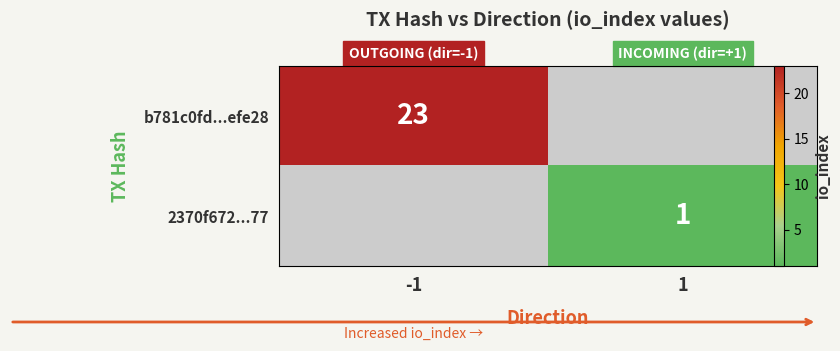

At which label does b781c0fd...efe28 reach its minimum?

-1